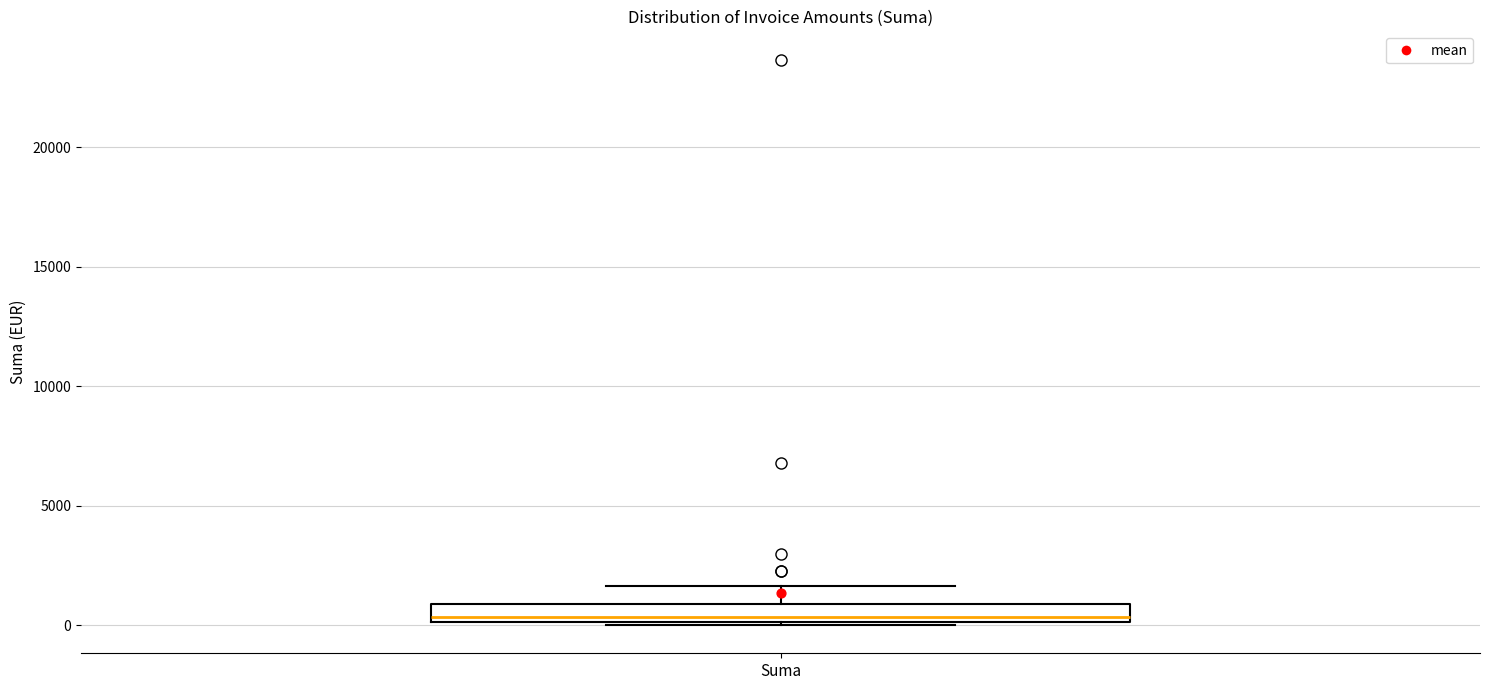

Where is the upper edge of the box for Suma on the y-axis? The values are not printed on the chart, so give them approximately, as read against the axis.

1000